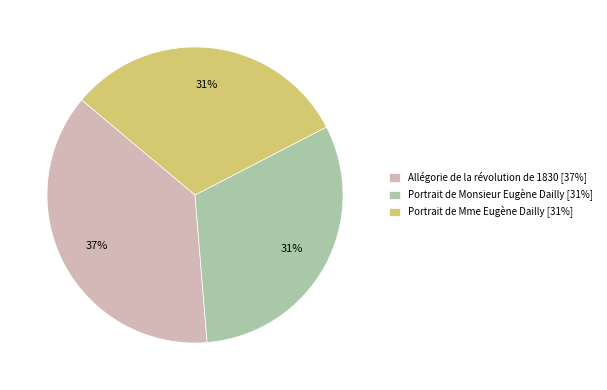

To the nearest percent, what is the combined percentage of Portrait de Mme Eugène Dailly and Allégorie de la révolution de 1830?

69%